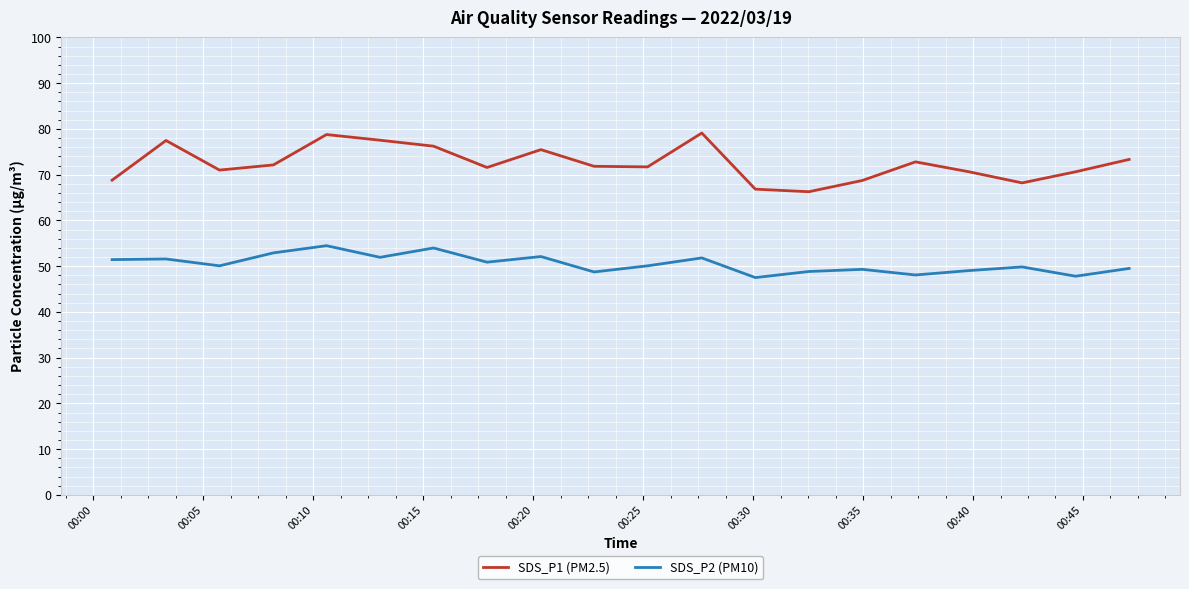

Which series has the largest total across all categories?

SDS_P1 (PM2.5)